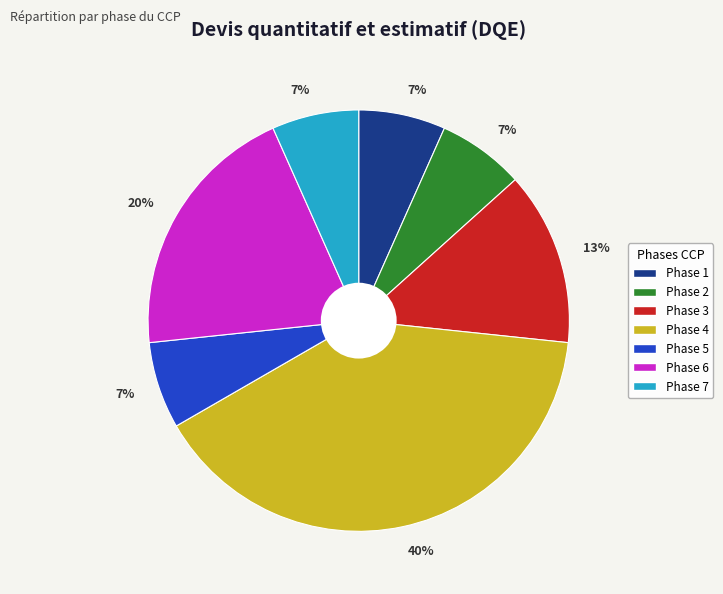

To the nearest percent, what is the average slice percentage?

14%